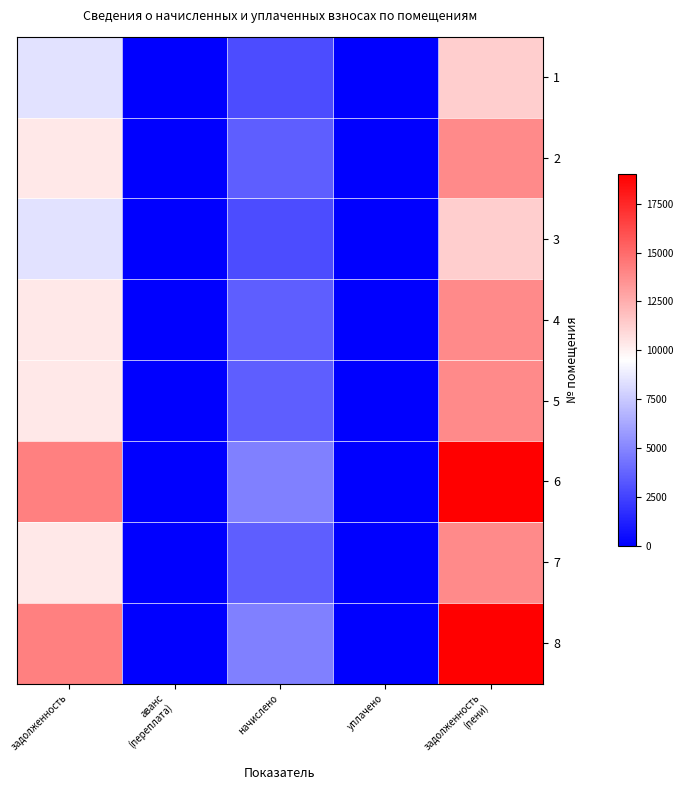

Reading left to right, list all the values displayed in this chart.

1: задолженность=8448.0	аванс
(переплата)=0.0	начислено=2851.2	уплачено=0.0	задолженность
(пени)=11299.2
2: задолженность=10368.0	аванс
(переплата)=0.0	начислено=3499.2	уплачено=0.0	задолженность
(пени)=13867.2
3: задолженность=8448.0	аванс
(переплата)=0.0	начислено=2851.2	уплачено=0.0	задолженность
(пени)=11299.2
4: задолженность=10368.0	аванс
(переплата)=0.0	начислено=3499.2	уплачено=0.0	задолженность
(пени)=13867.2
5: задолженность=10368.0	аванс
(переплата)=0.0	начислено=3499.2	уплачено=0.0	задолженность
(пени)=13867.2
6: задолженность=14208.0	аванс
(переплата)=0.0	начислено=4795.2	уплачено=0.0	задолженность
(пени)=19003.2
7: задолженность=10368.0	аванс
(переплата)=0.0	начислено=3499.2	уплачено=0.0	задолженность
(пени)=13867.2
8: задолженность=14208.0	аванс
(переплата)=0.0	начислено=4795.2	уплачено=0.0	задолженность
(пени)=19003.2